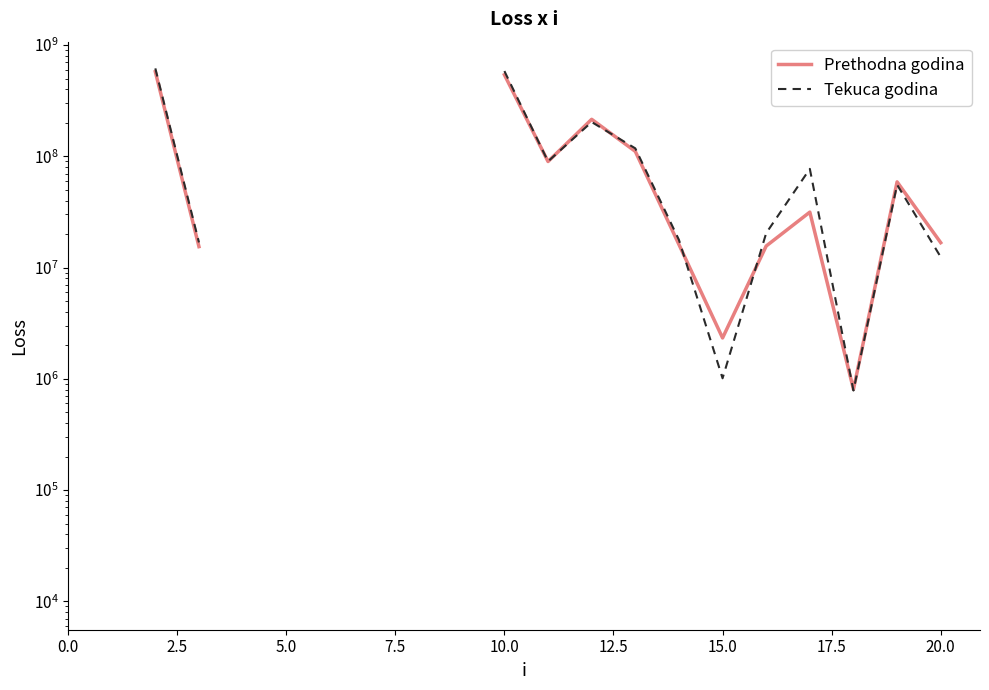

Which series ends up on top after the final intersection of Tekuca godina and Prethodna godina?

Prethodna godina